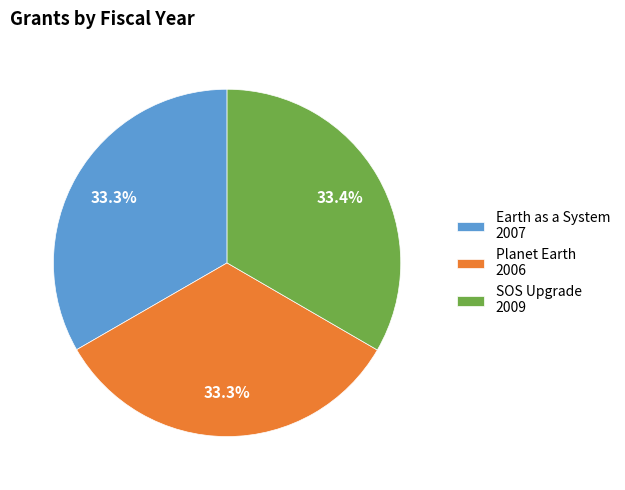

Count the number of slices in the pie.

3